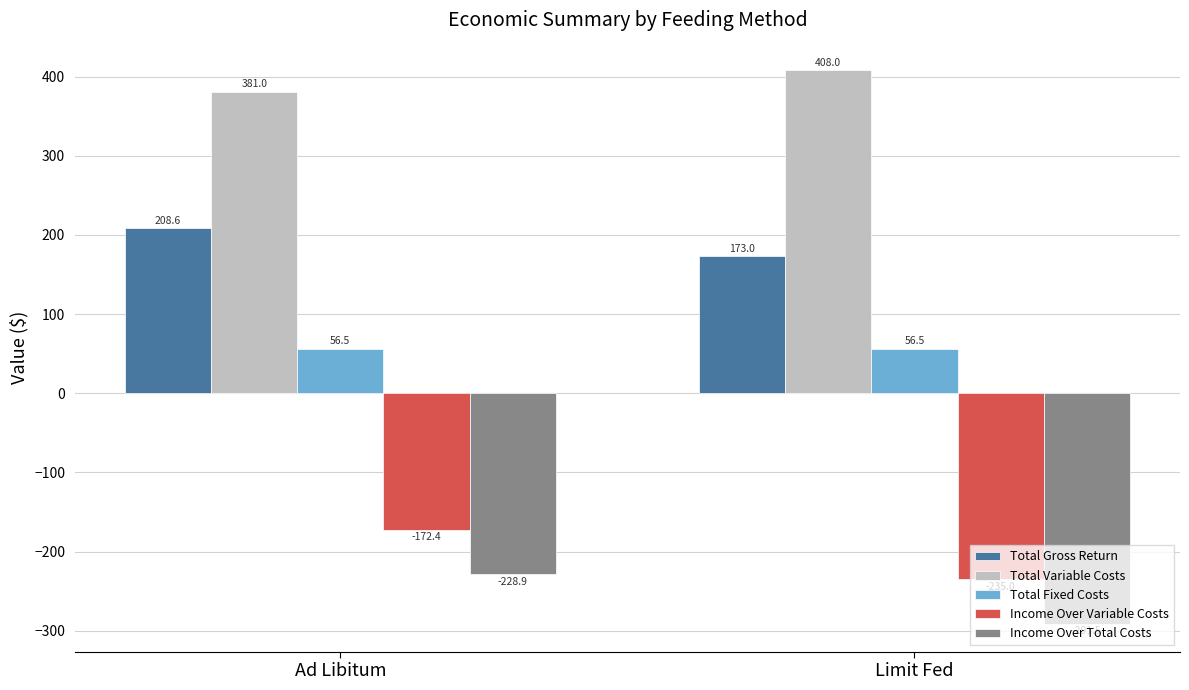

Reading left to right, transcribe all the data shown in this chart.

Total Gross Return: 208.6	173.0
Total Variable Costs: 381.0	408.0
Total Fixed Costs: 56.5	56.5
Income Over Variable Costs: -172.4	-235.0
Income Over Total Costs: -228.9	-291.5